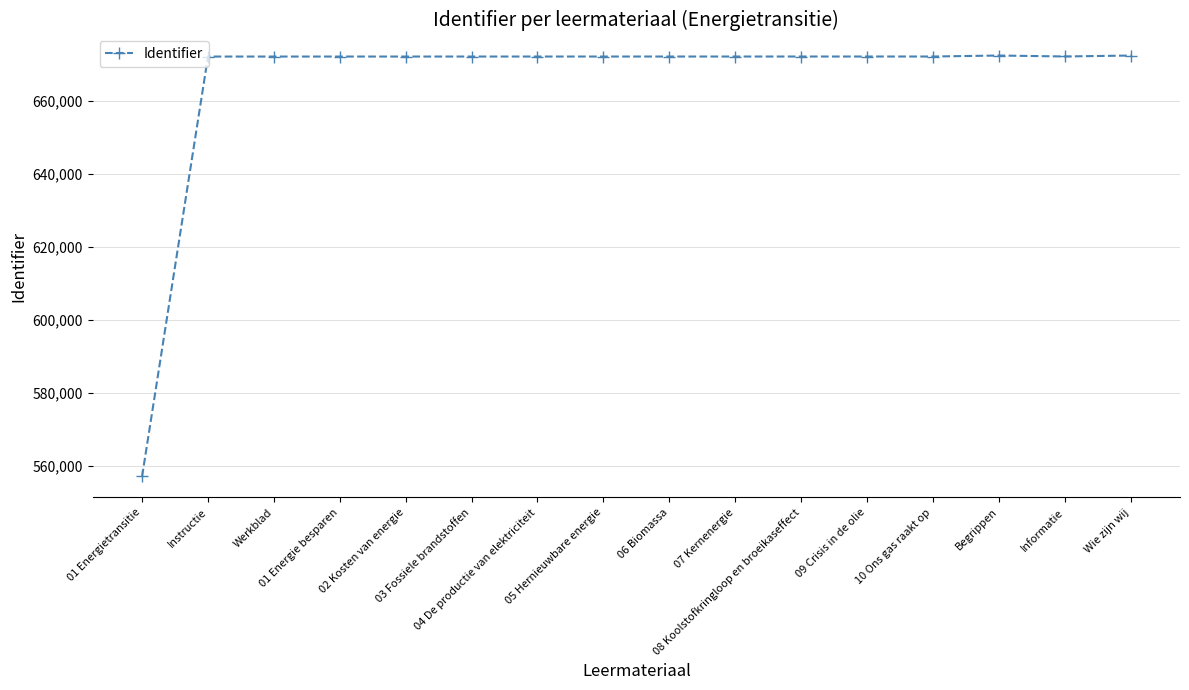

What is the label of the 16th point from the right?

01 Energietransitie